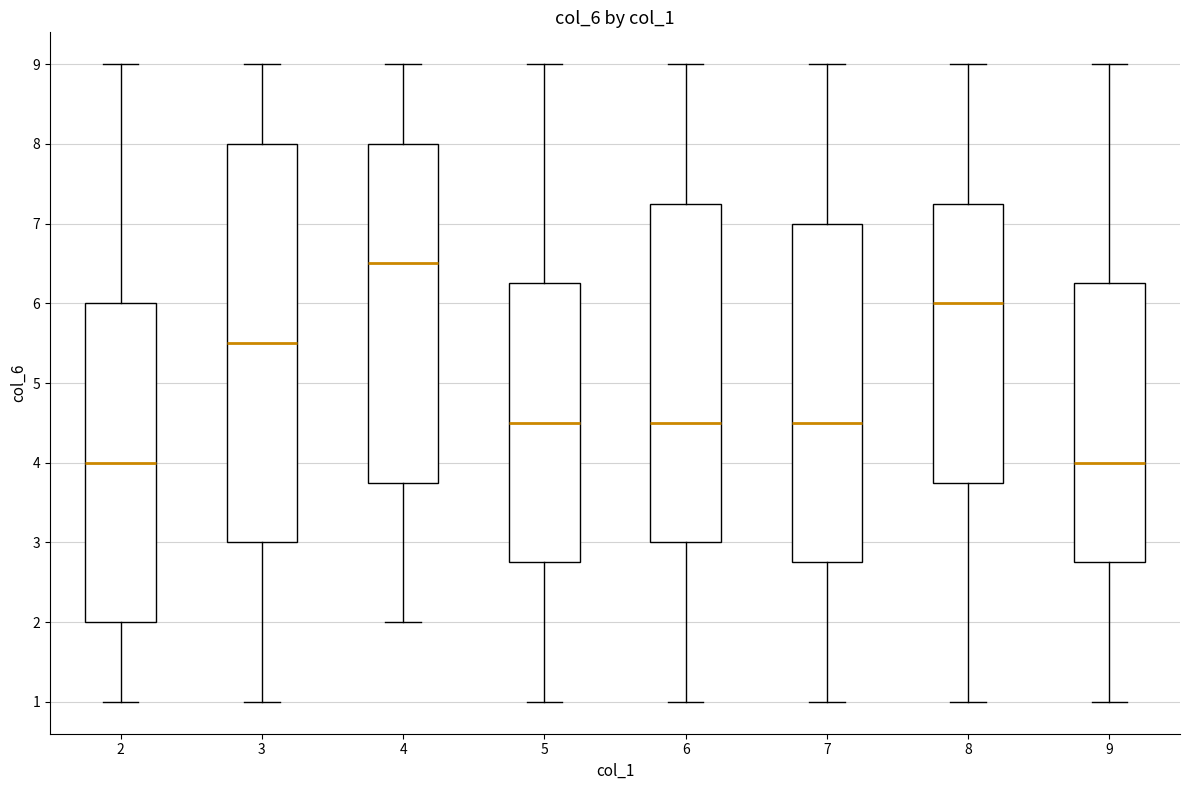

Comparing the boxes themselves (not the whiskers), which one is the tallest?

3